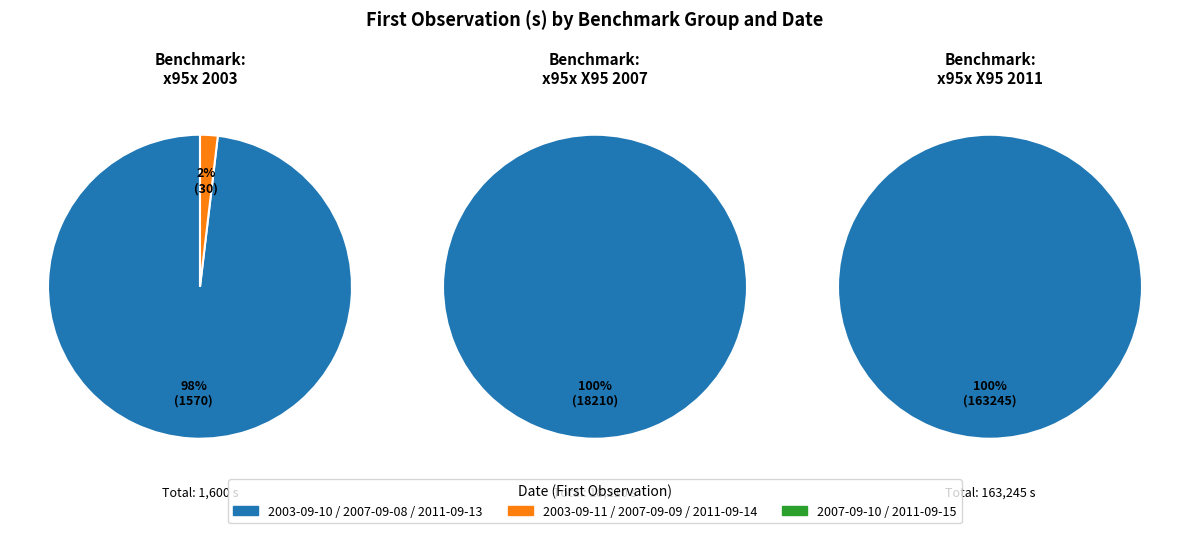

Which slice is the largest?

x95x X95 2011-09-13